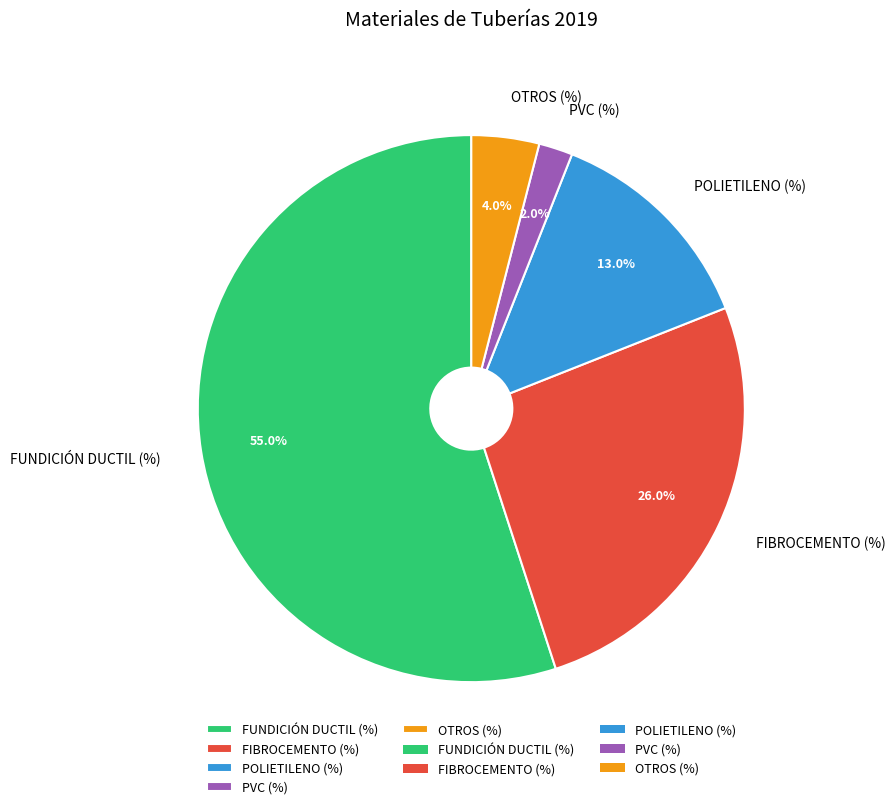

Is there a majority slice in this chart?

Yes